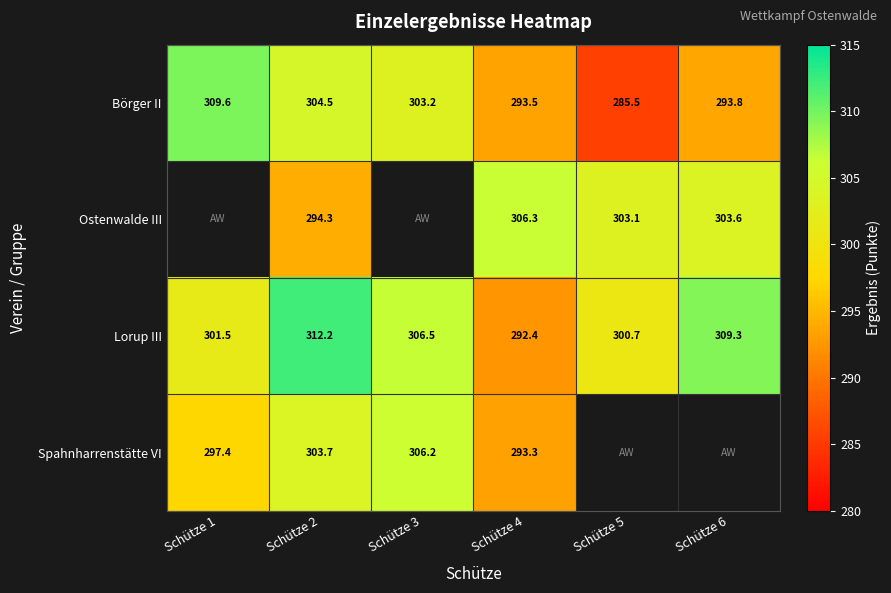

True or false: Börger II has a value of 304.5 at Schütze 2.

True